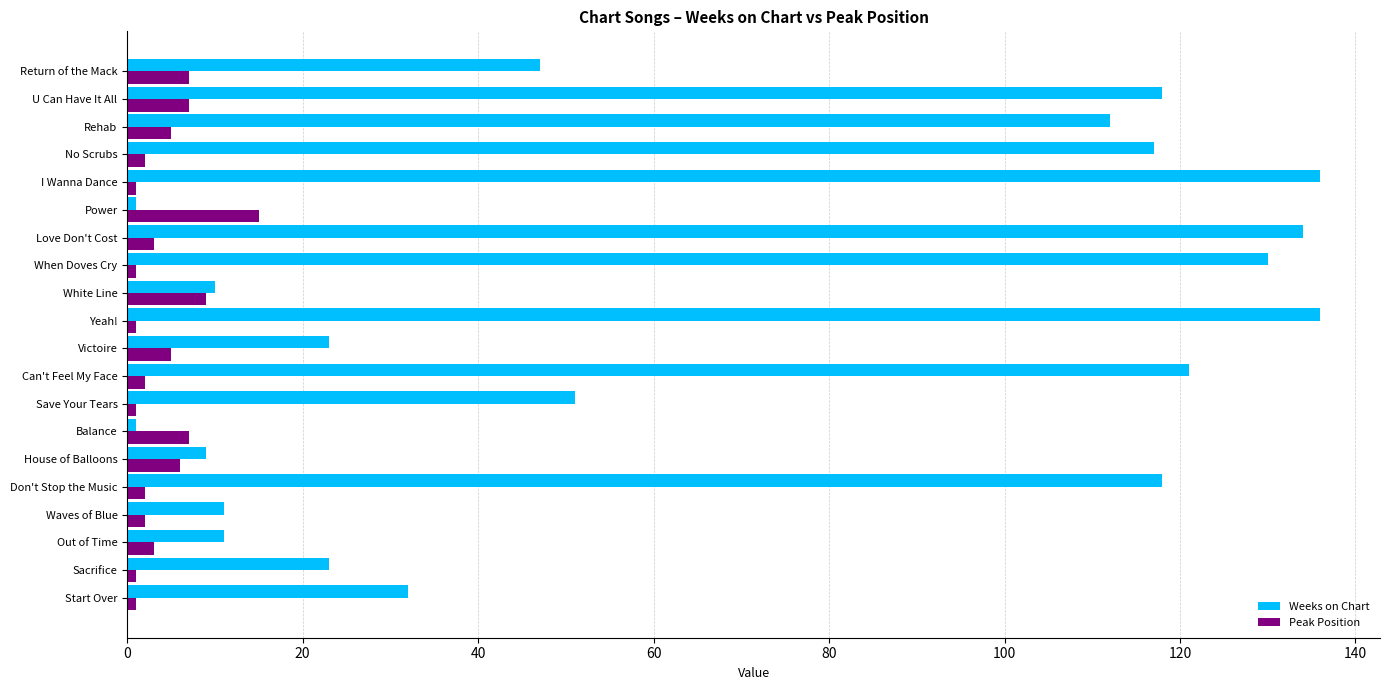

Which series has the largest total across all categories?

Weeks on Chart